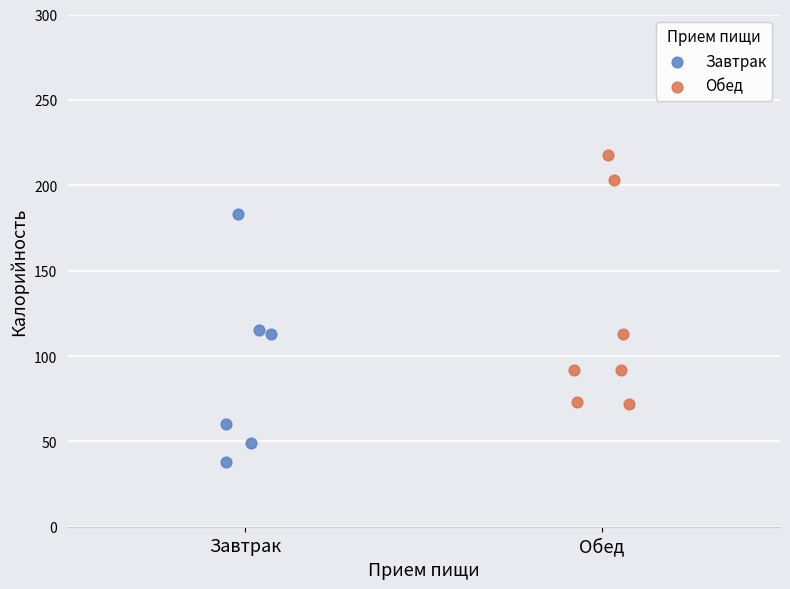

Which series contains the highest Y value?

Обед